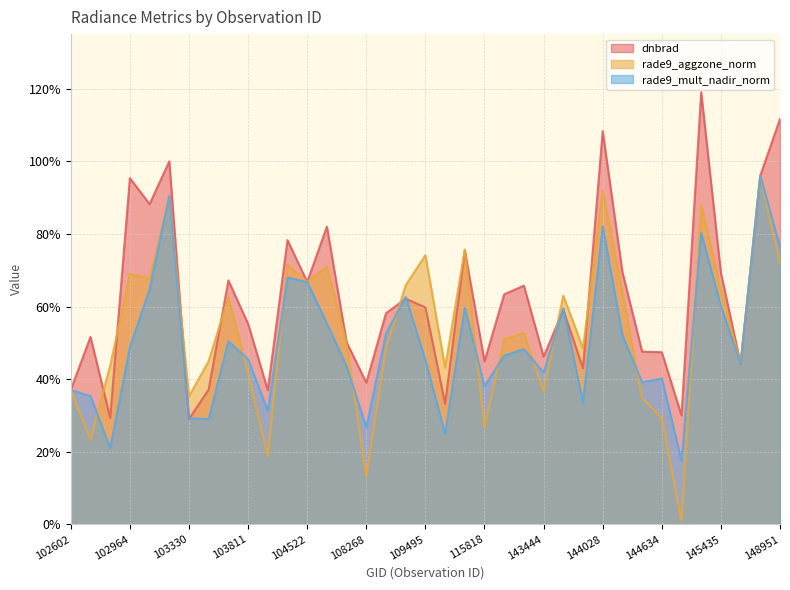

True or false: rade9_mult_nadir_norm and dnbrad intersect in this chart.

True